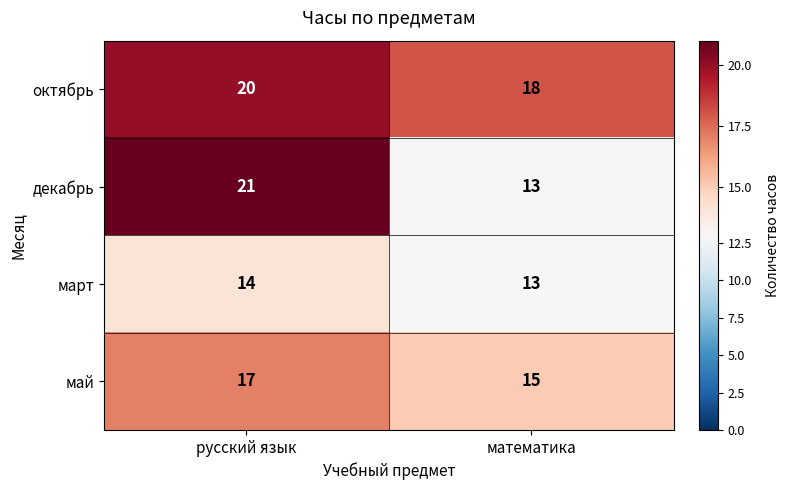

What is the sum of the май values at русский язык and математика?

32